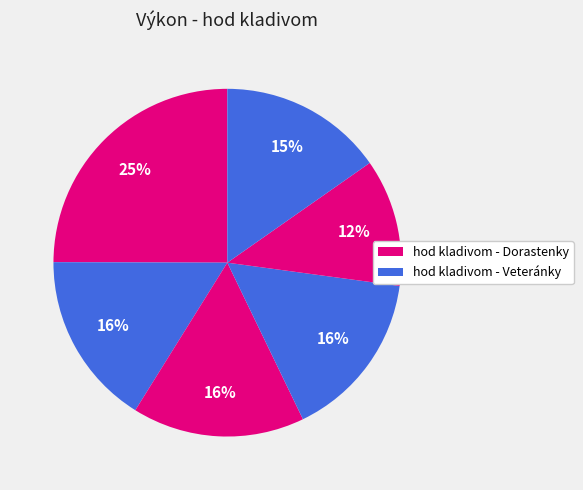

Count the number of slices in the pie.

6